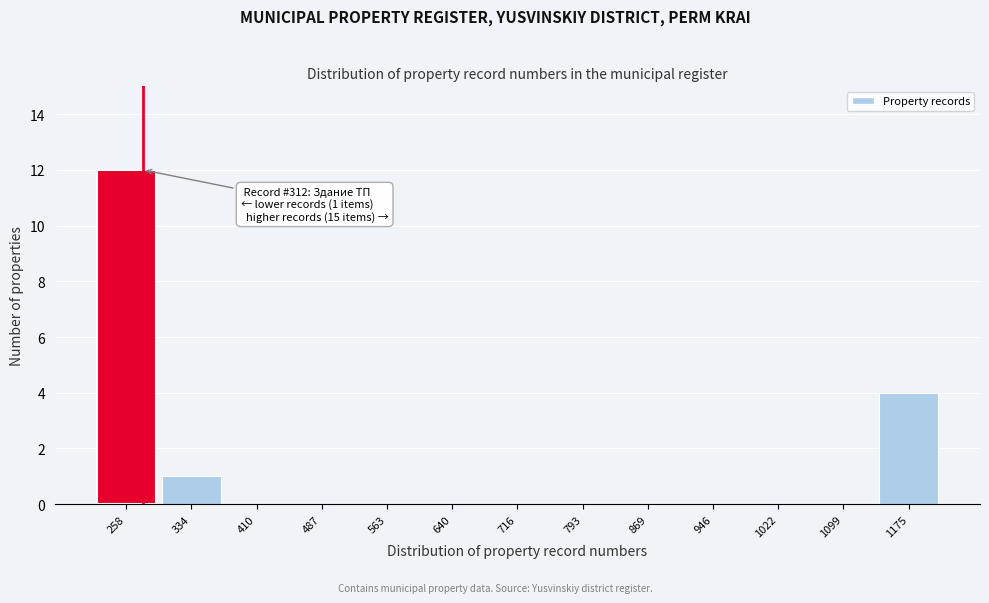

Reading left to right, extract all data points from this chart.

258=12	334=1	410=0	487=0	563=0	640=0	716=0	793=0	869=0	946=0	1022=0	1099=0	1175=4